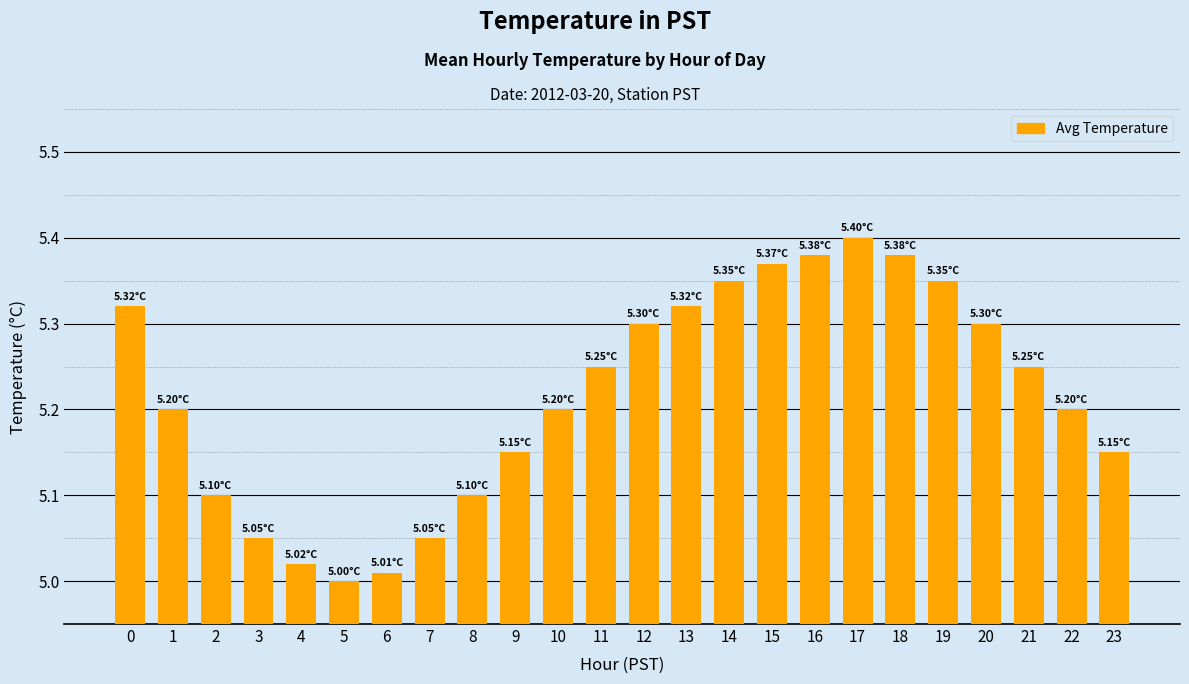

What is the sum of all values?

125.2